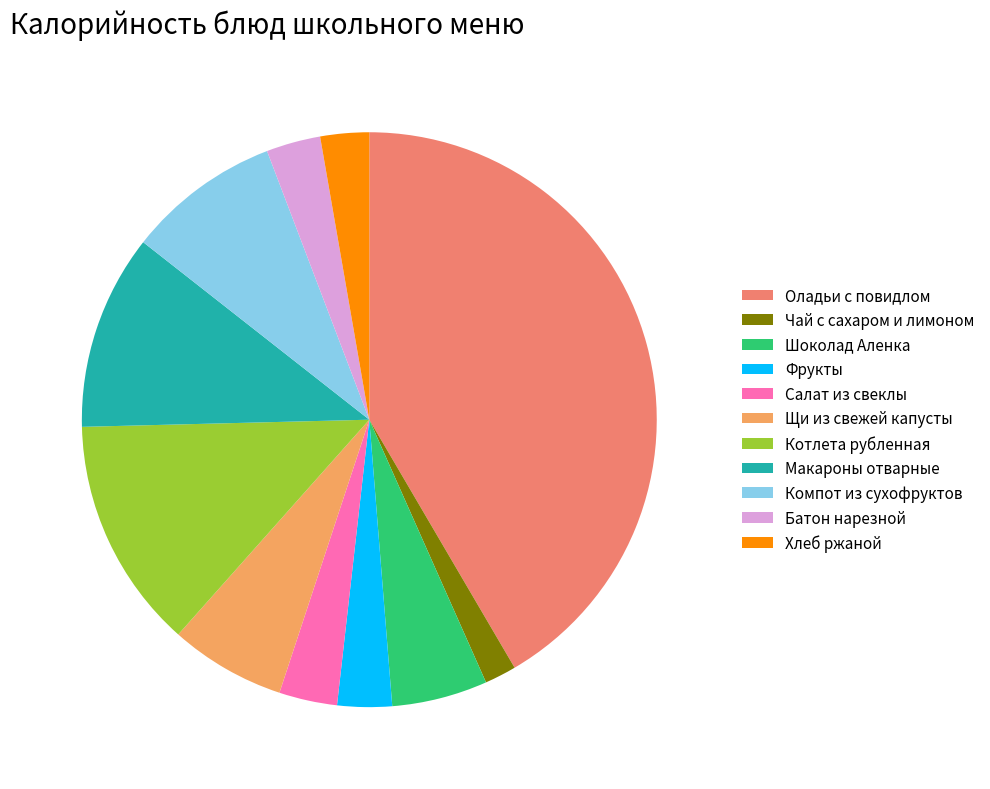

How many segments does this pie chart have?

11